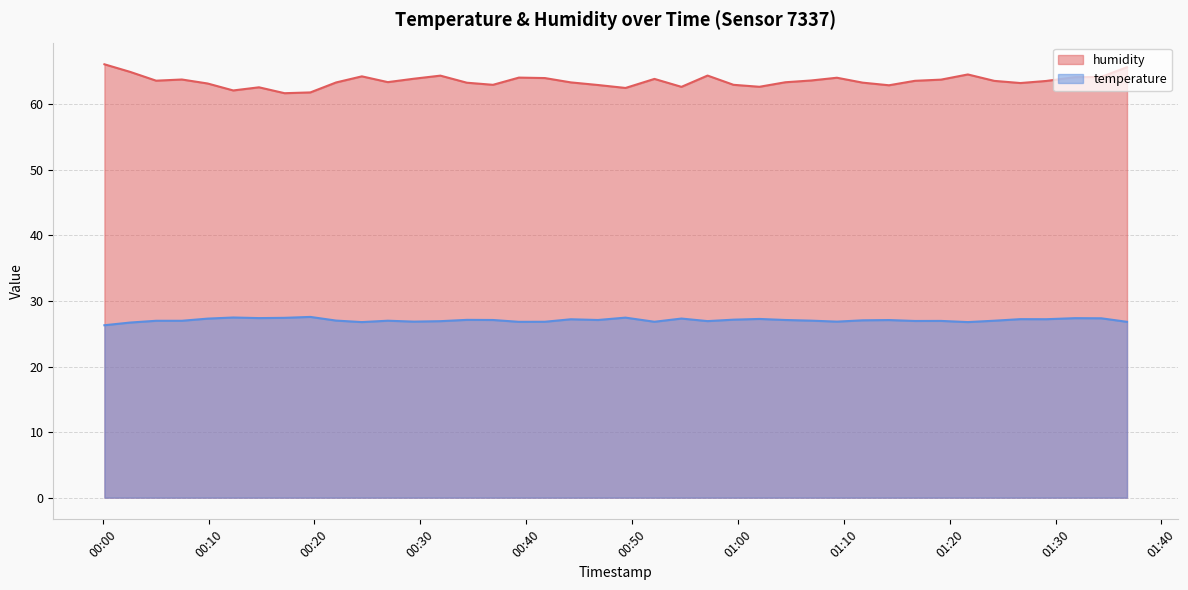

How many interior local peaks does the temperature series have?

12